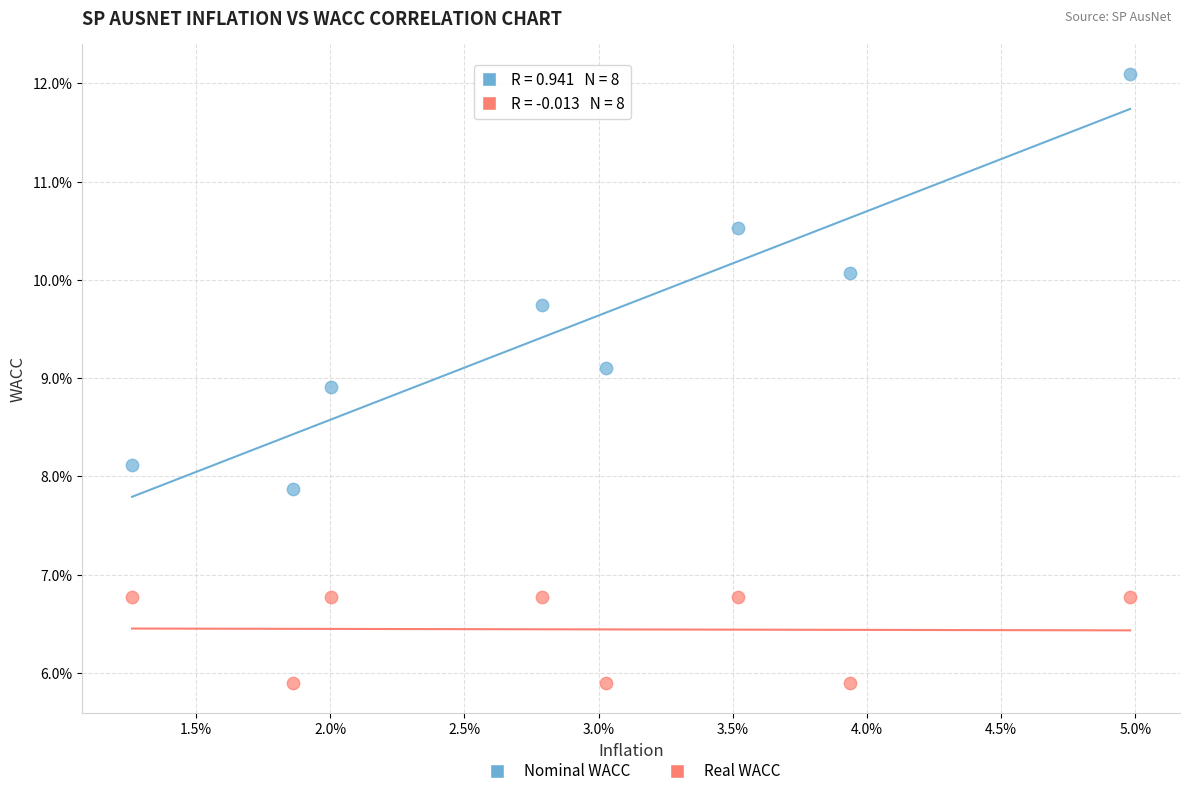

Which series has the widest spread of Y values?

Nominal WACC